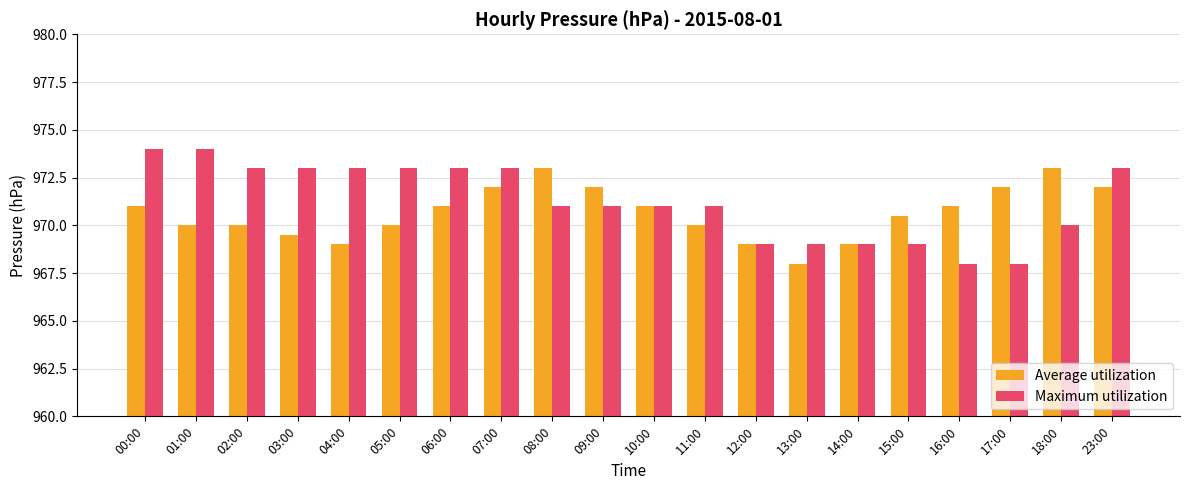

What is the label of the 11th bar from the right?

09:00